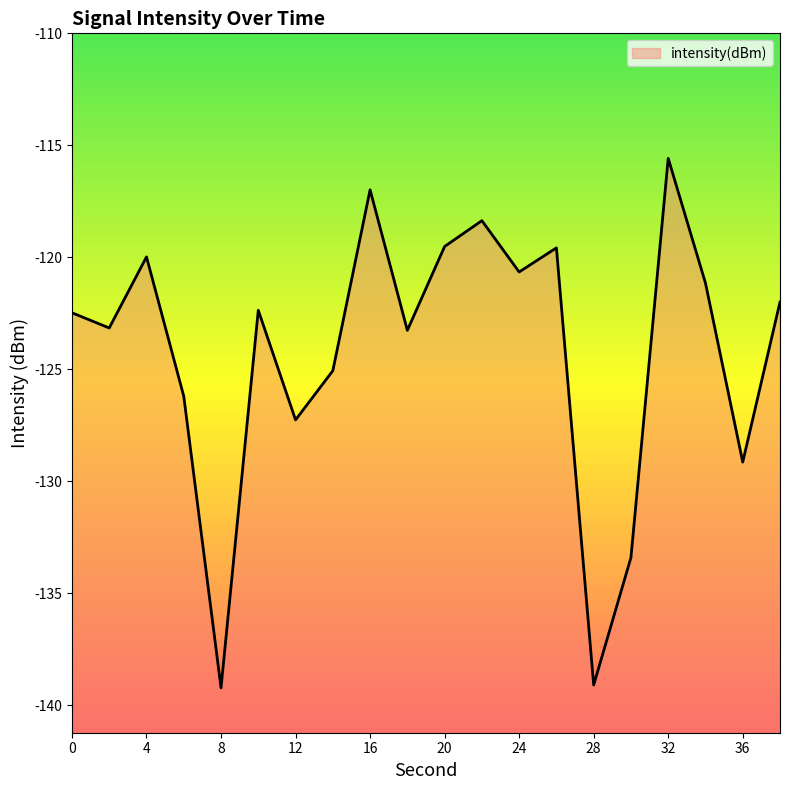

What is the average value?

-124.2